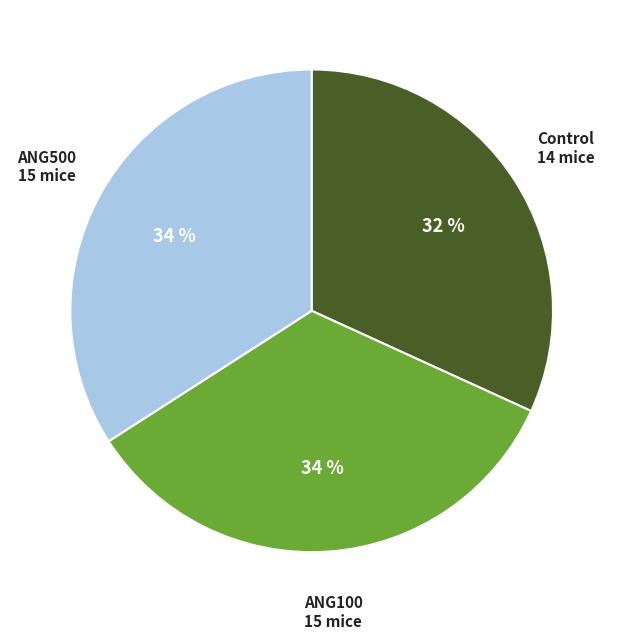

To the nearest percent, what is the combined percentage of ANG100 and Control?

66%